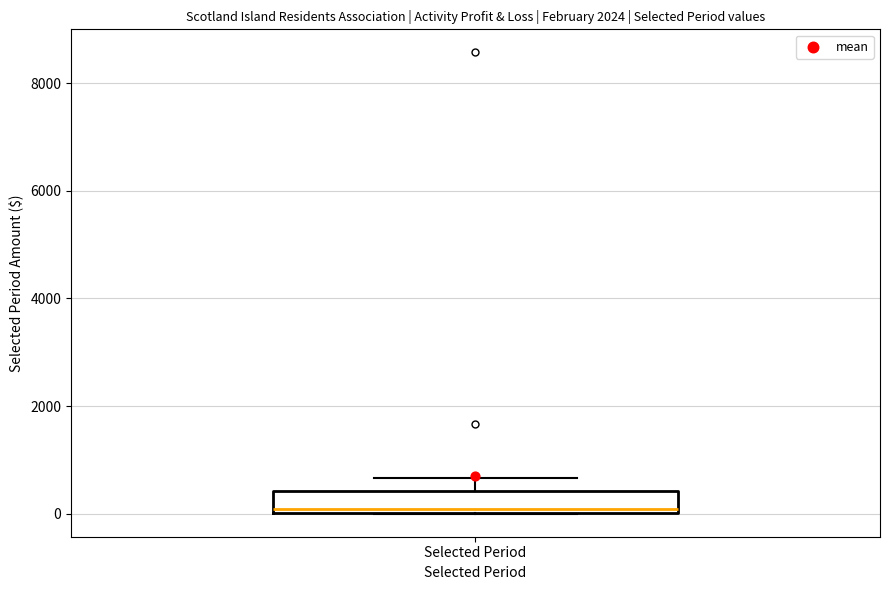

Where is the upper edge of the box for Selected Period on the y-axis? The values are not printed on the chart, so give them approximately, as read against the axis.

400